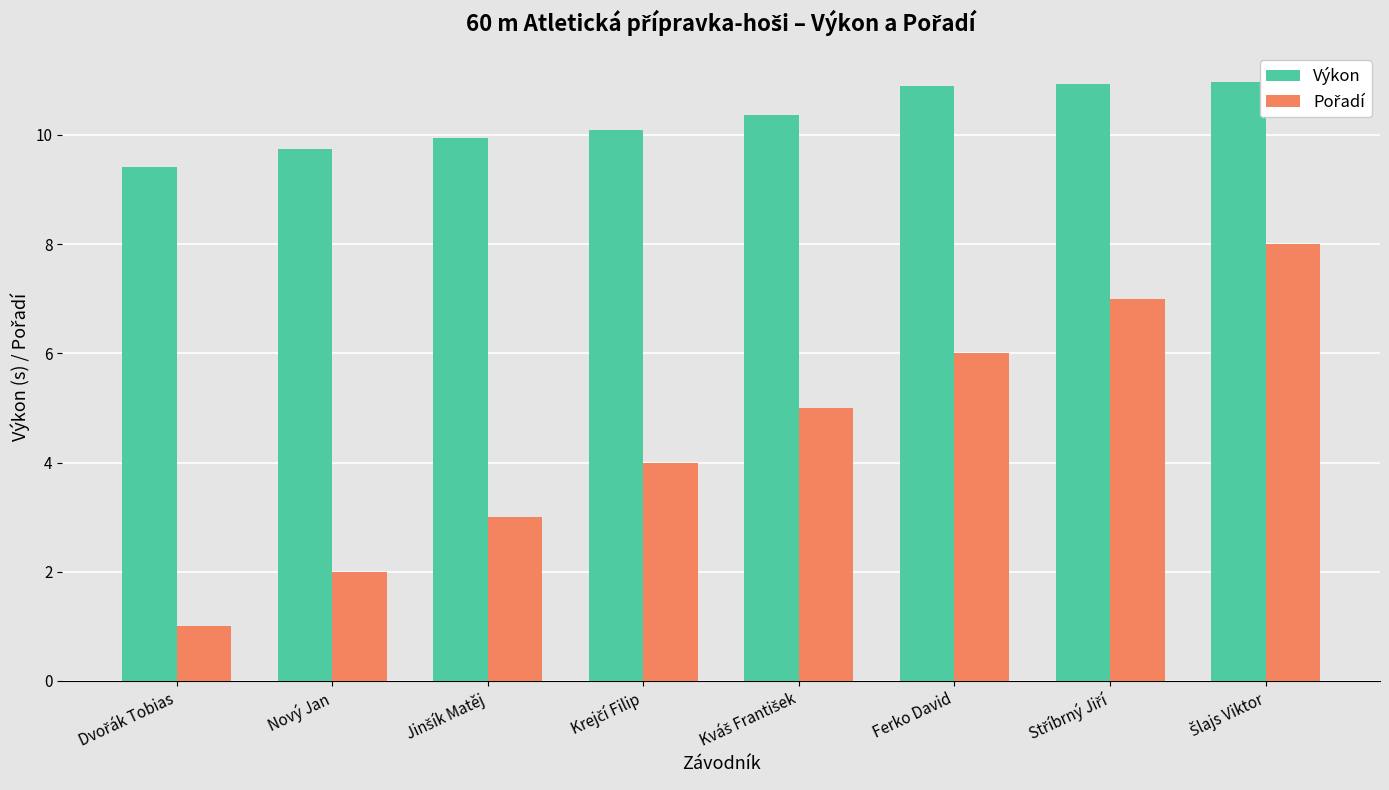

What is the average value of the Výkon series?

10.3